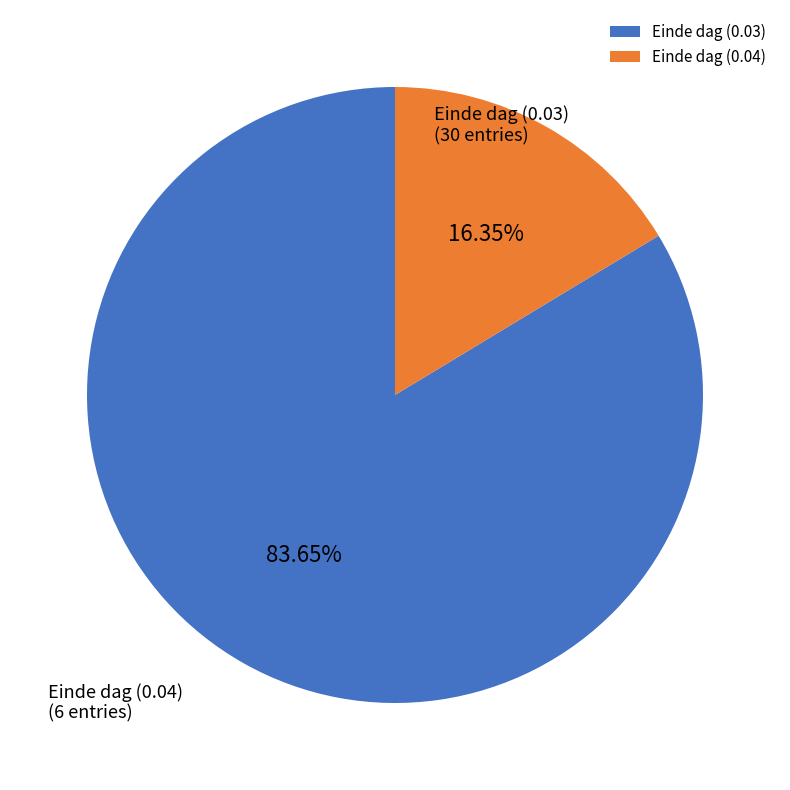

Combined, do Einde dag (0.04) and Einde dag (0.03) account for over 50%?

Yes